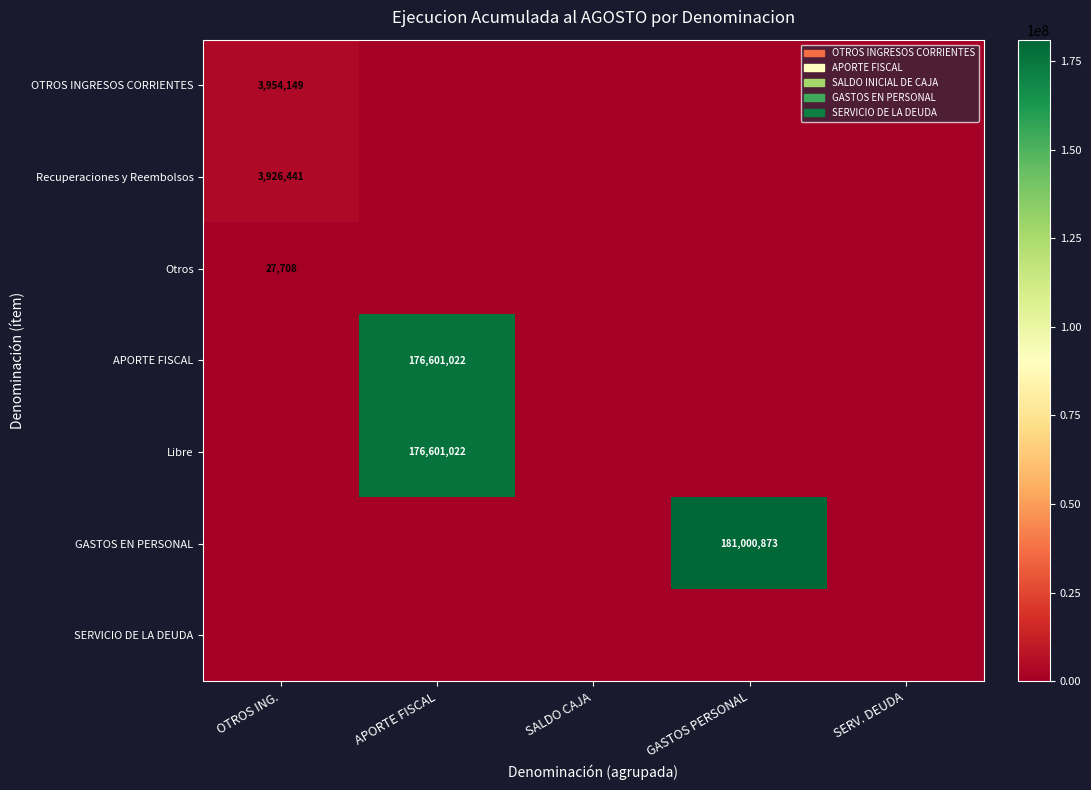

The value of GASTOS EN PERSONAL at GASTOS PERSONAL is 303667234. True or false?

False